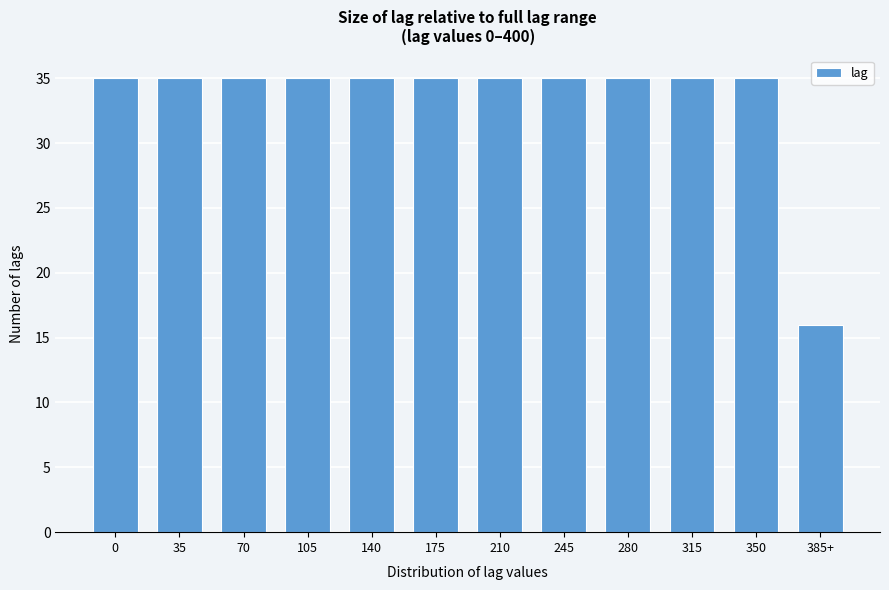

Reading left to right, extract all data points from this chart.

35	35	35	35	35	35	35	35	35	35	35	16